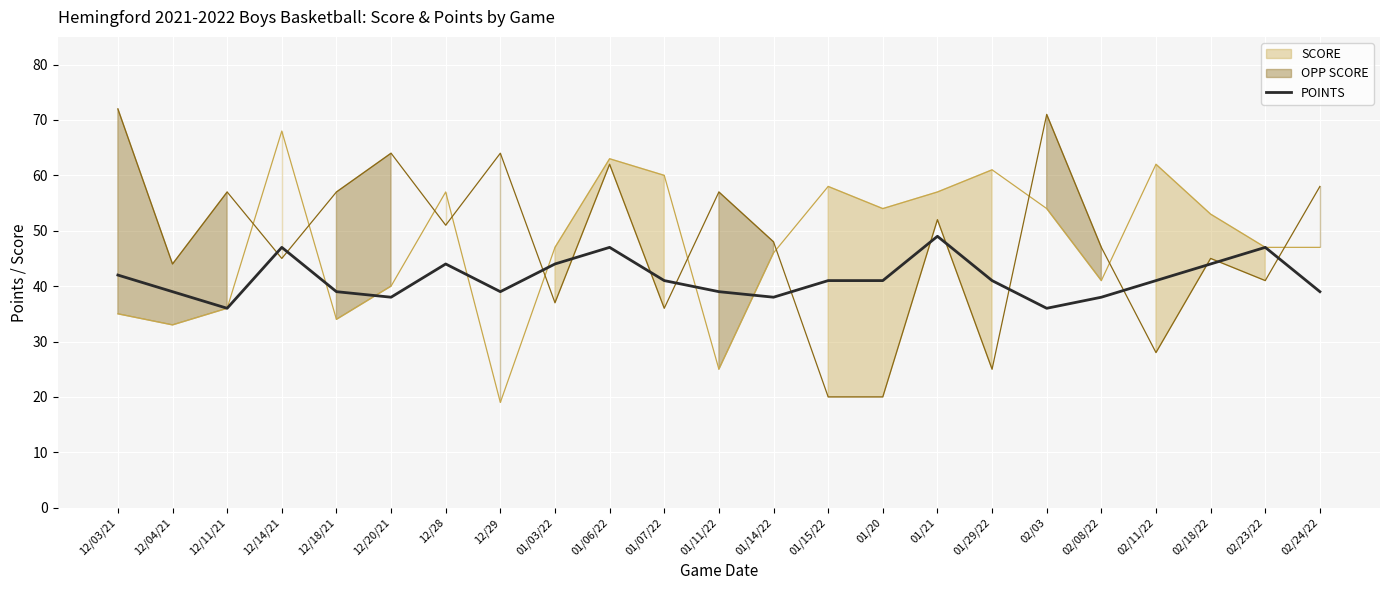

True or false: the data shows 36 at 12/11/21.

True